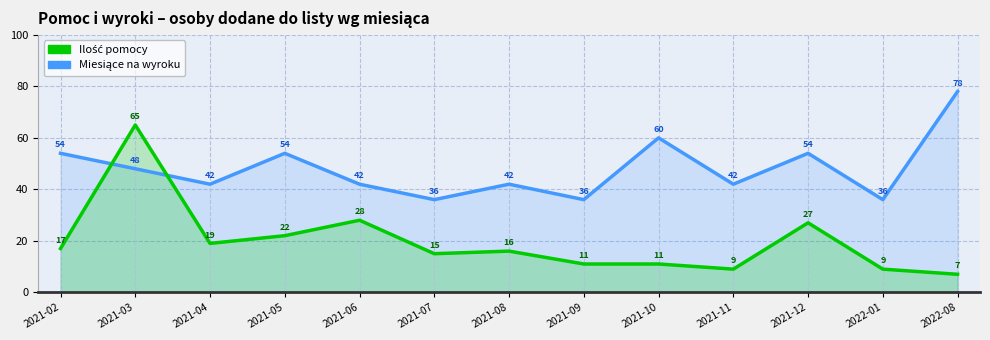

True or false: Ilość pomocy and Miesiące na wyroku cross at least once.

True